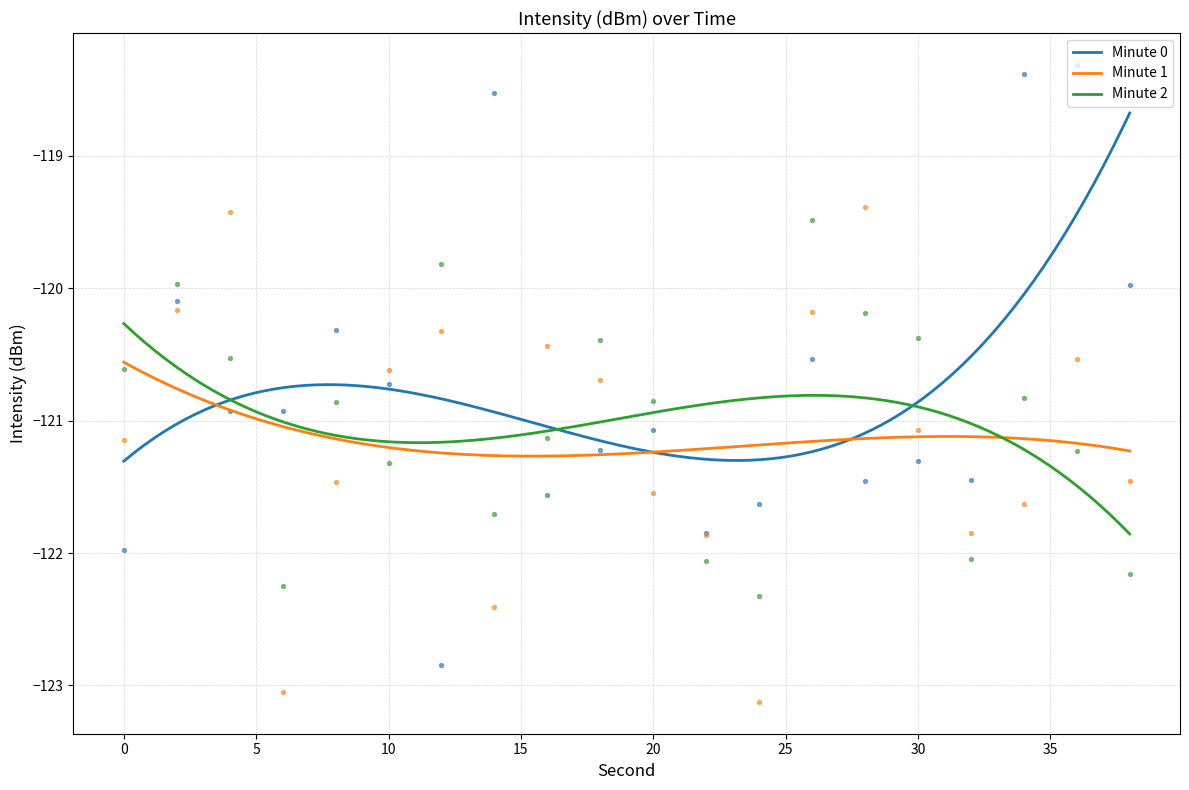

Which series has the largest total across all categories?

Minute 0